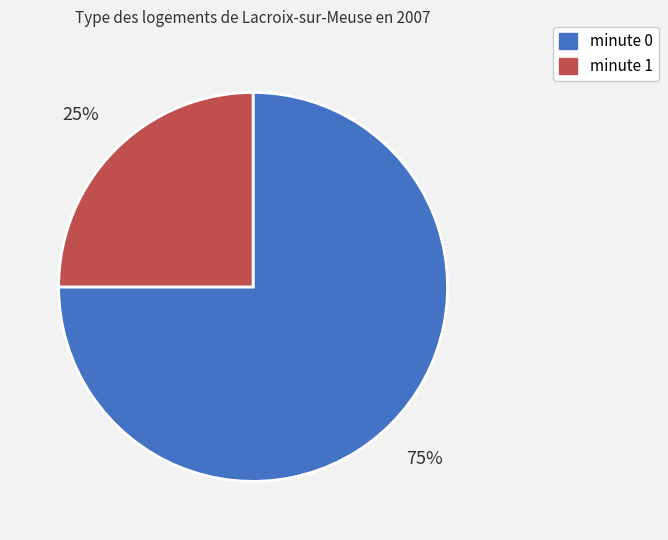

Combined, do minute 0 and minute 1 account for over 50%?

Yes